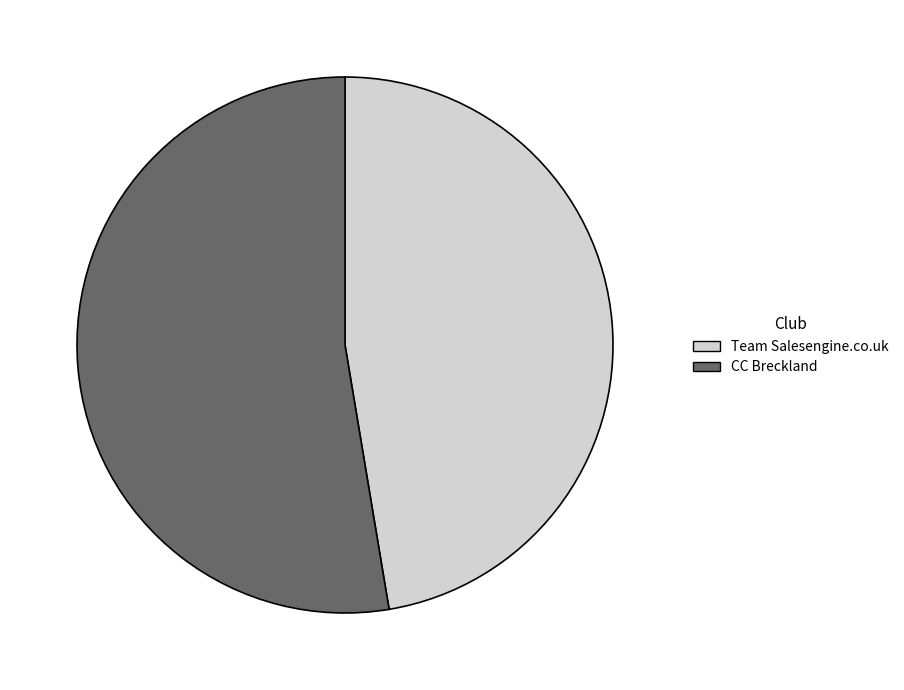

Which has a higher value, CC Breckland or Team Salesengine.co.uk?

CC Breckland